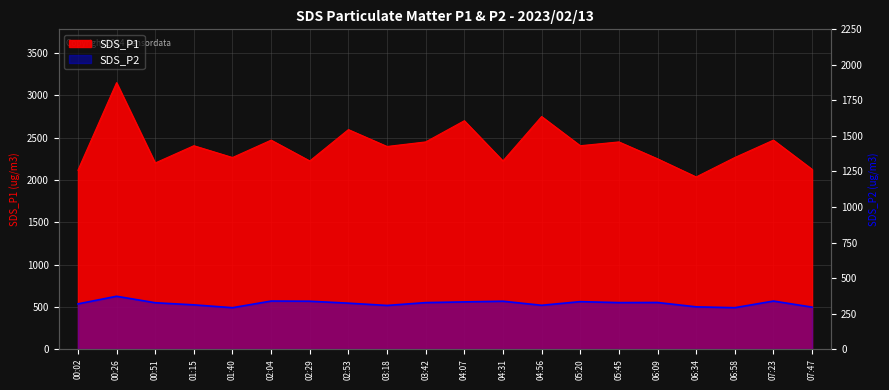

Does the chart display data point markers on the line(s)?

No